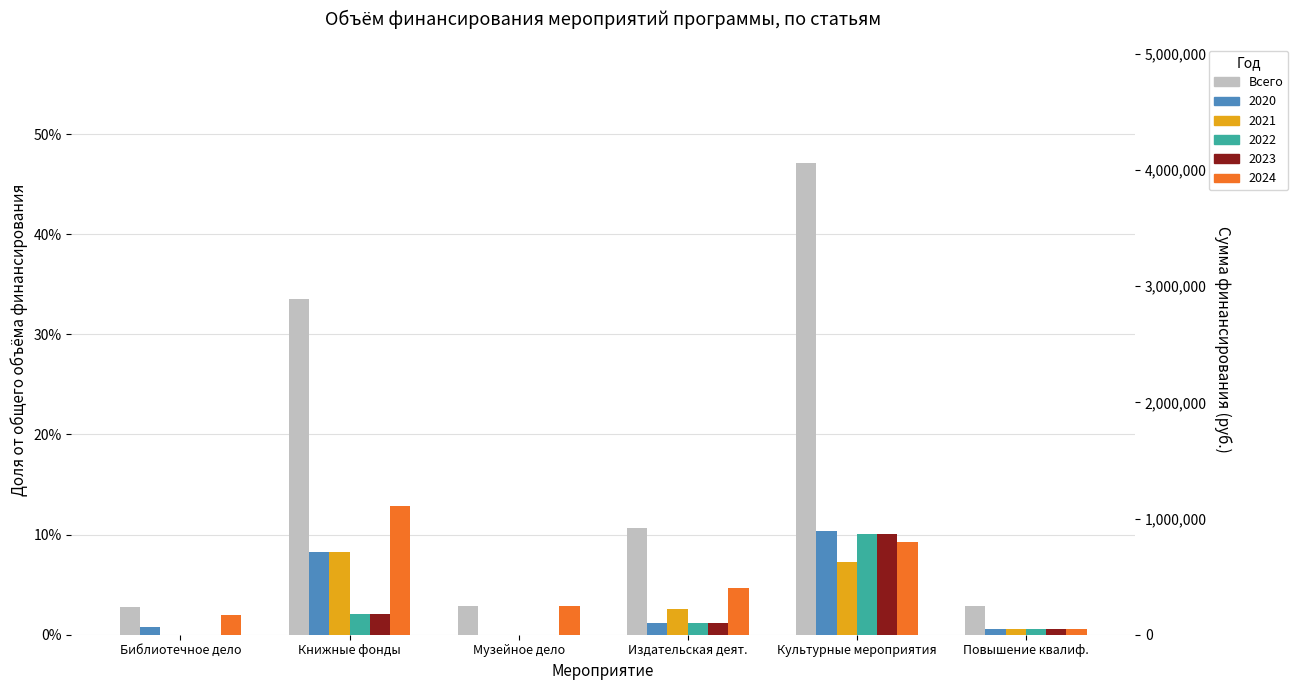

Reading left to right, transcribe all the data shown in this chart.

Библиотечное дело=0.0	Книжные фонды=0.3	Музейное дело=0.0	Издательская деят.=0.1	Культурные мероприятия=0.5	Повышение квалиф.=0.0